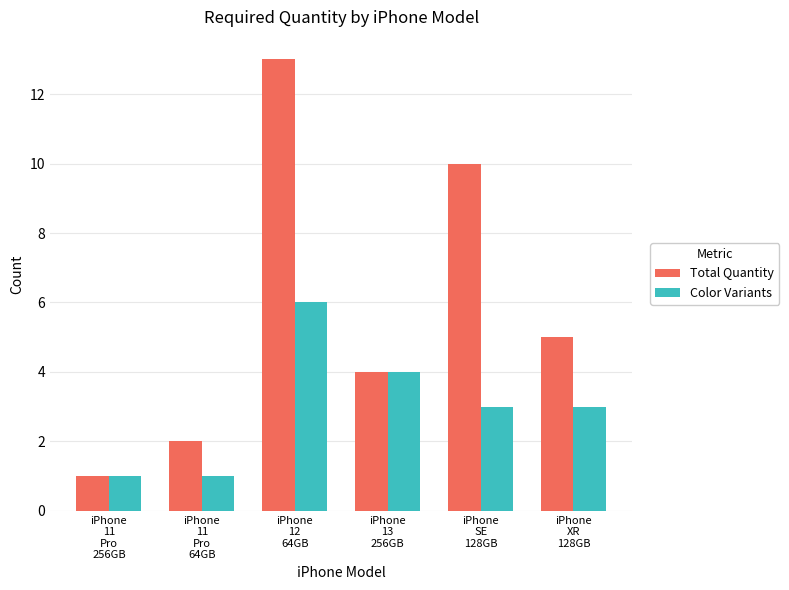

Is the value of Total Quantity at iPhone
11
Pro
64GB greater than the value of Color Variants at iPhone
SE
128GB?

No